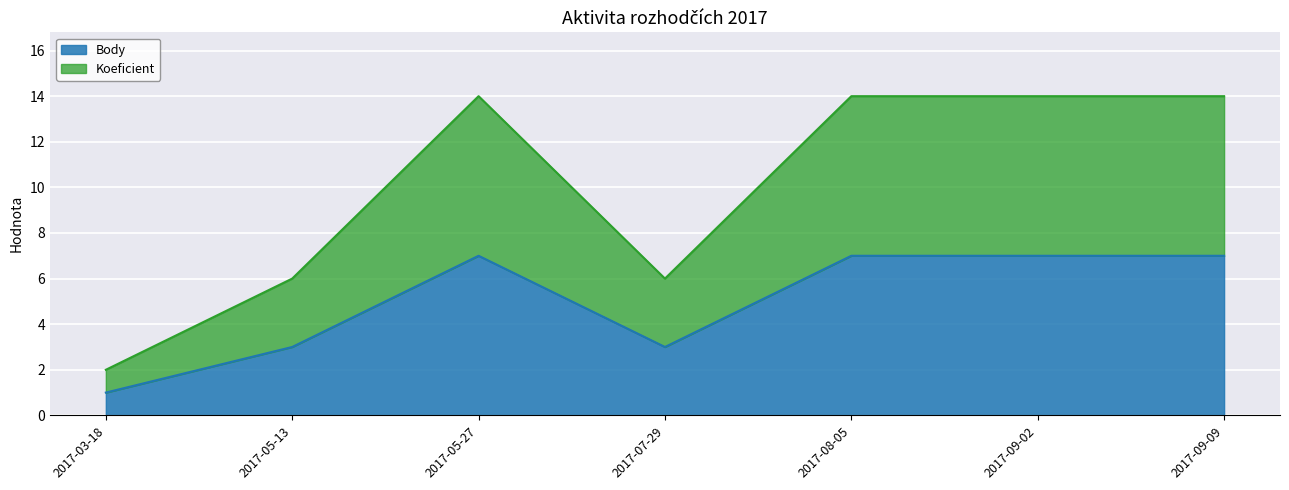

True or false: Body and Koeficient intersect in this chart.

False